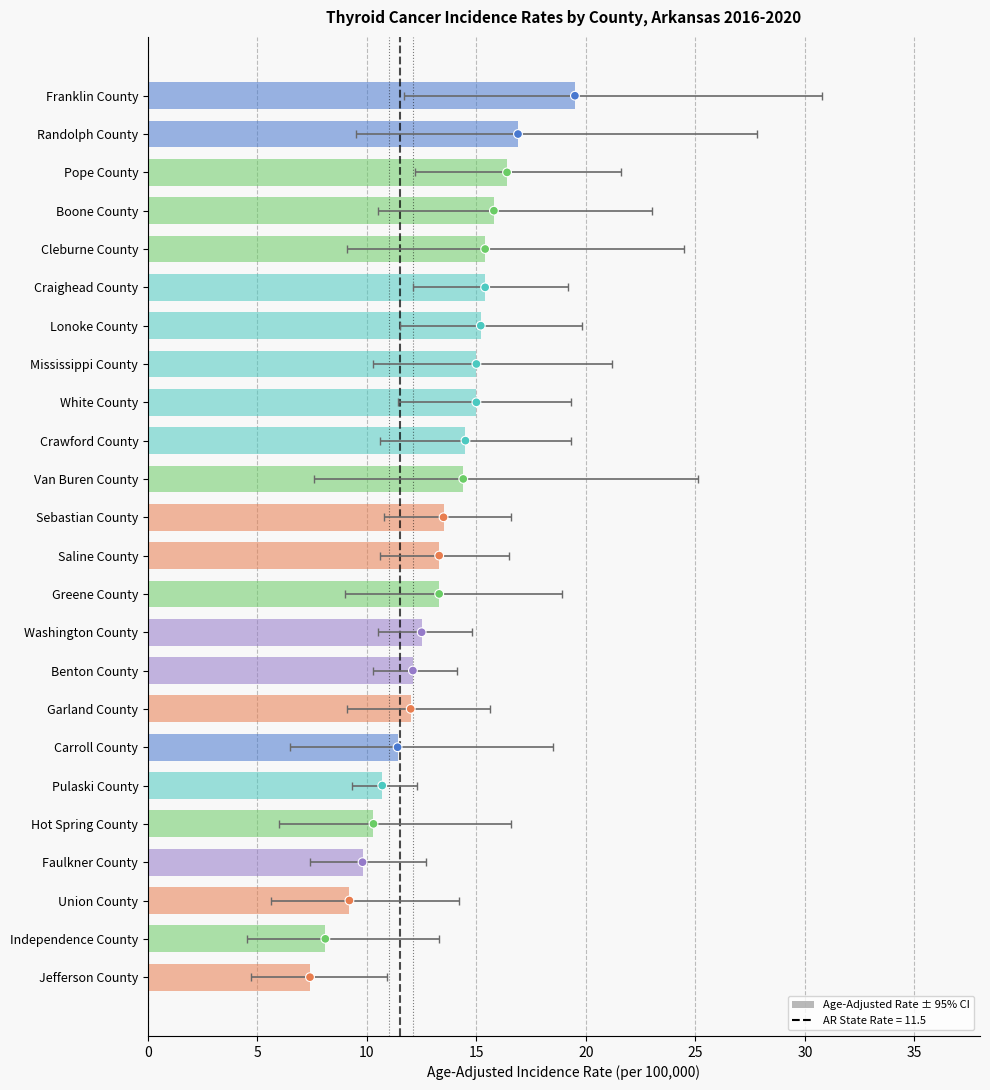

What is the ratio of the value at Faulkner County to the value at Union County?

1.1